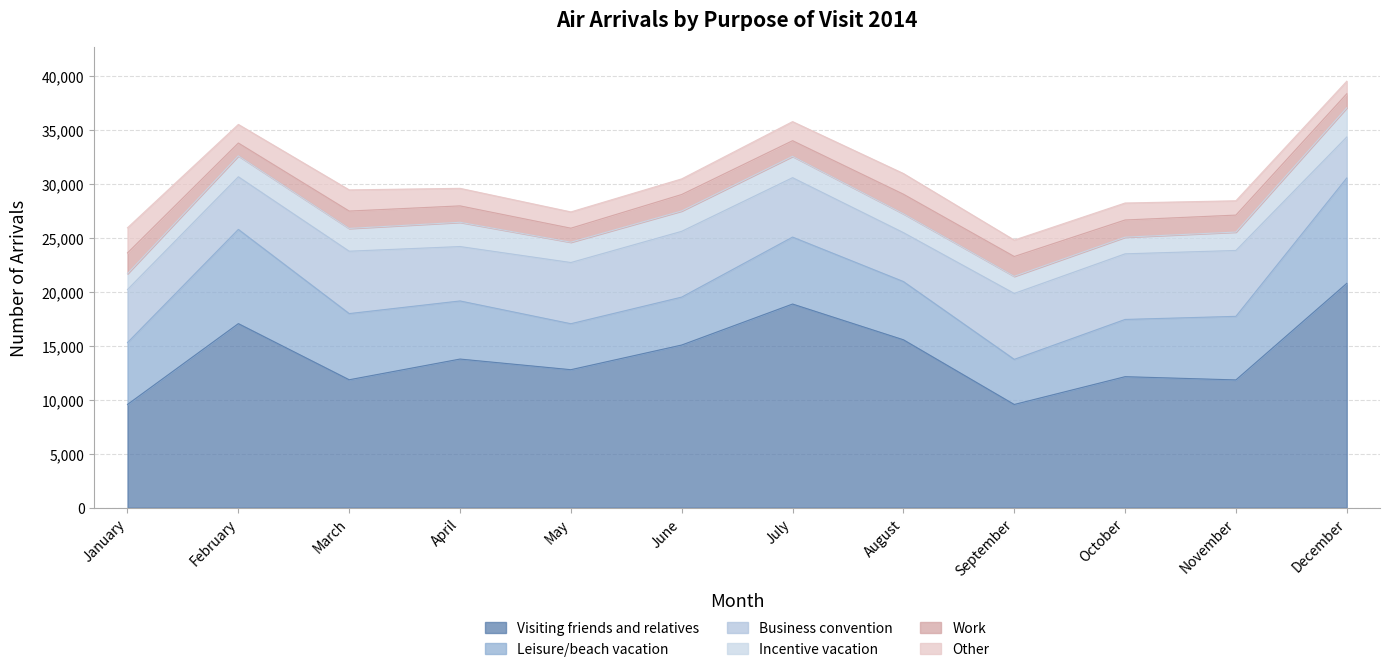

Is it true that Work equals 2451 at October?

False